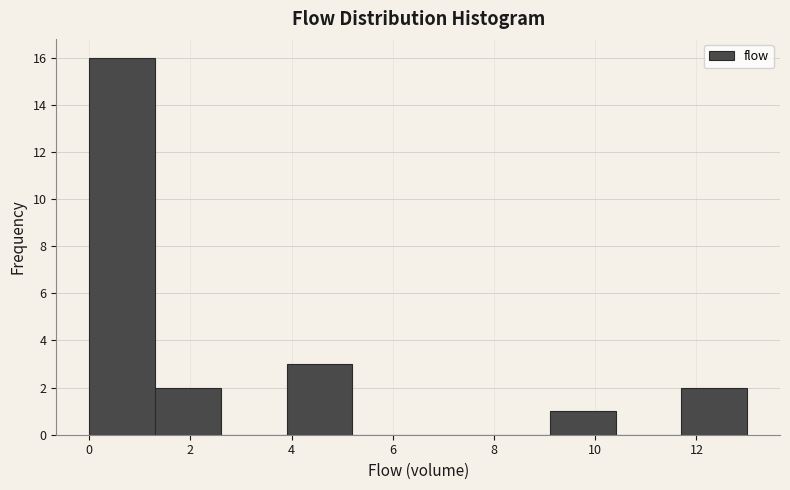

Reading left to right, transcribe this chart: for each bar, give the range it covers on the x-axis and its height. Neither the bar edges nor the heights are printed on the chart, so give them approximately, as read against the axes.

0.0 to 1.3: 16
1.3 to 2.6: 2
2.6 to 3.9: 0
3.9 to 5.2: 3
5.2 to 6.5: 0
6.5 to 7.8: 0
7.8 to 9.1: 0
9.1 to 10.4: 1
10.4 to 11.7: 0
11.7 to 13.0: 2